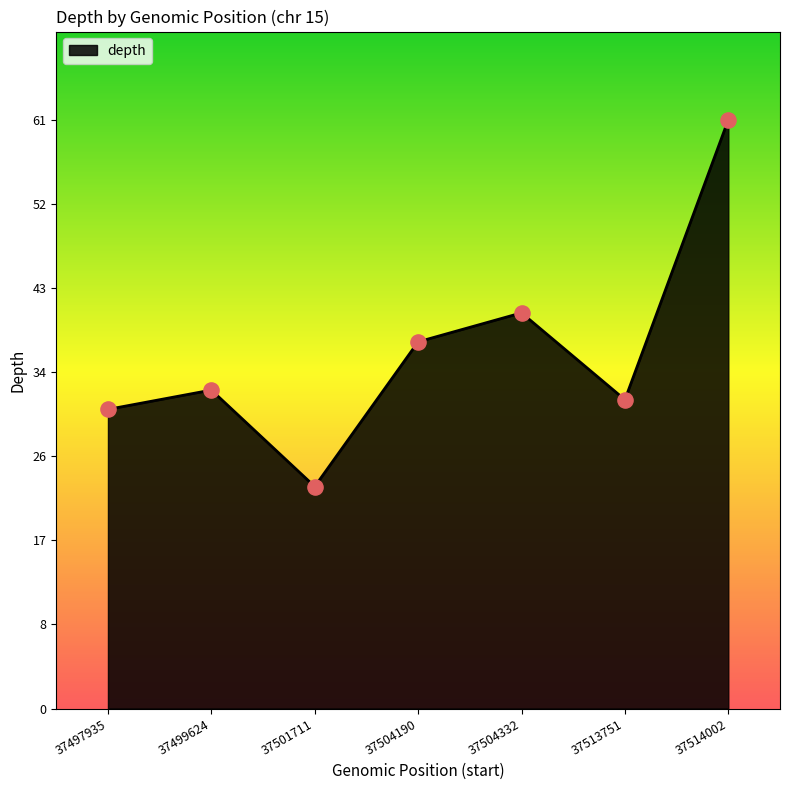

What is the ratio of the value at 37504190 to the value at 37499624?

1.2